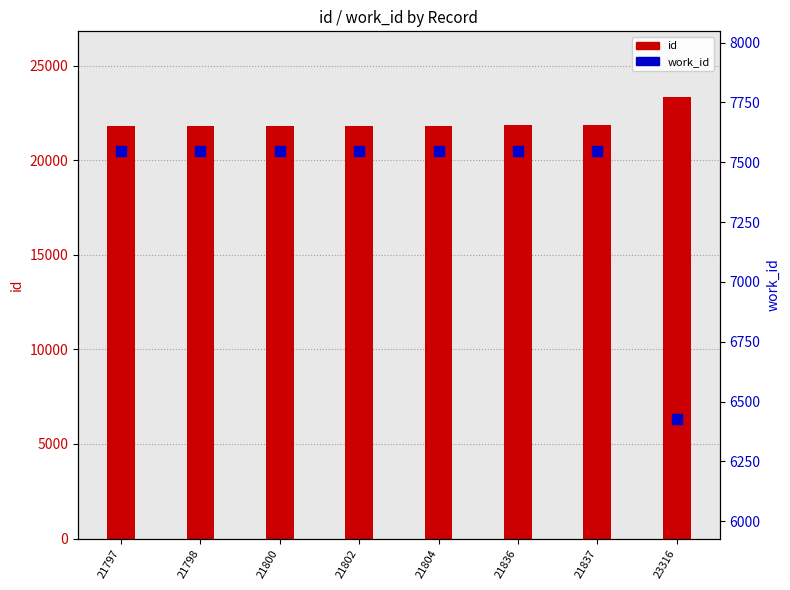

What are all the series names shown in the legend?

id, work_id